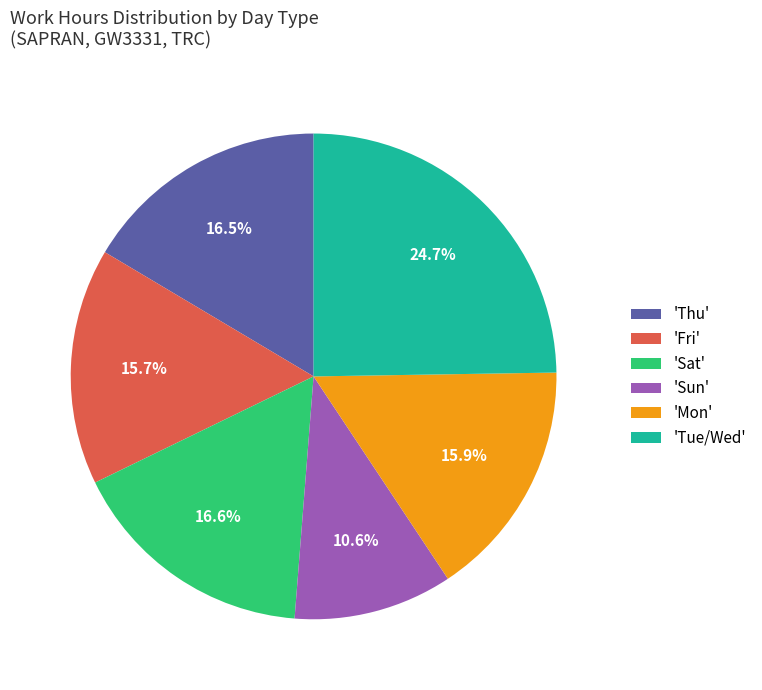

Approximately how many times larger is the value at 'Sun' compared to 'Sat'?

0.6